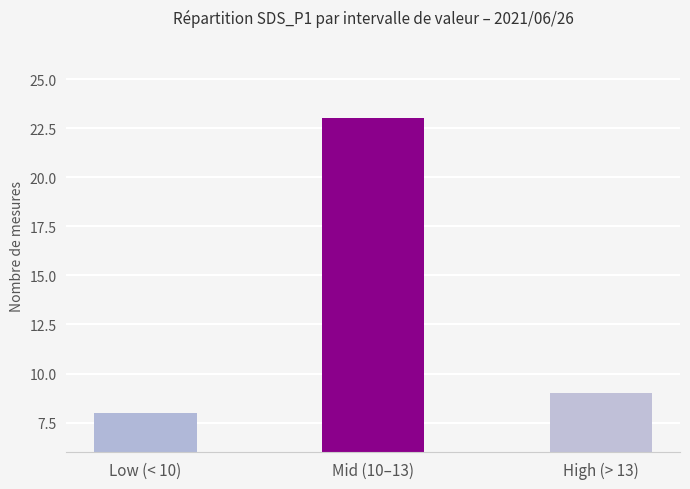

What is the label of the 3rd bar from the left?

High (> 13)